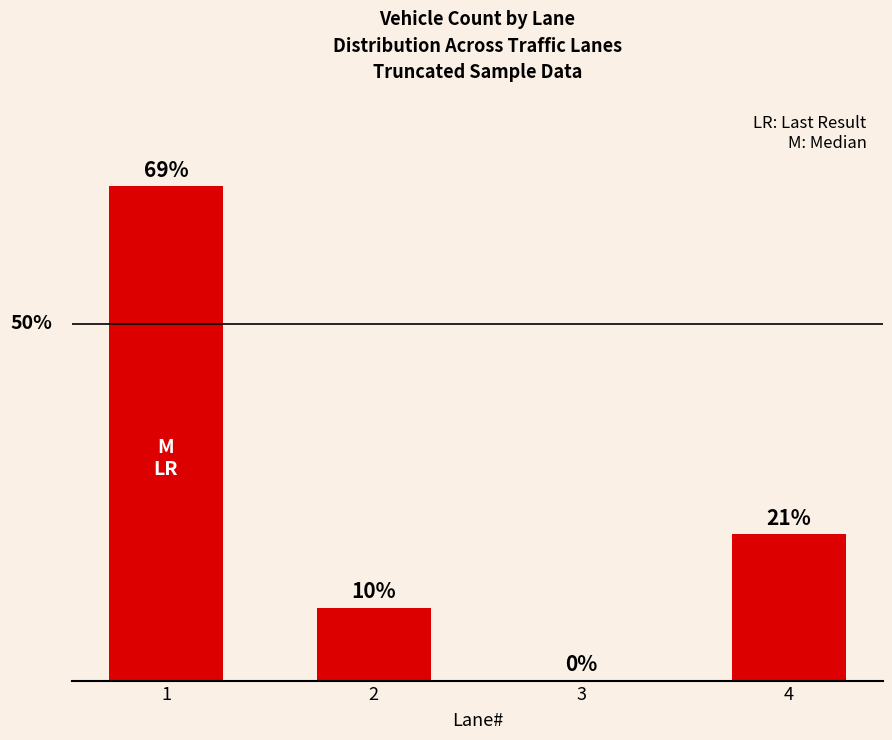

How many bars are there in total?

4